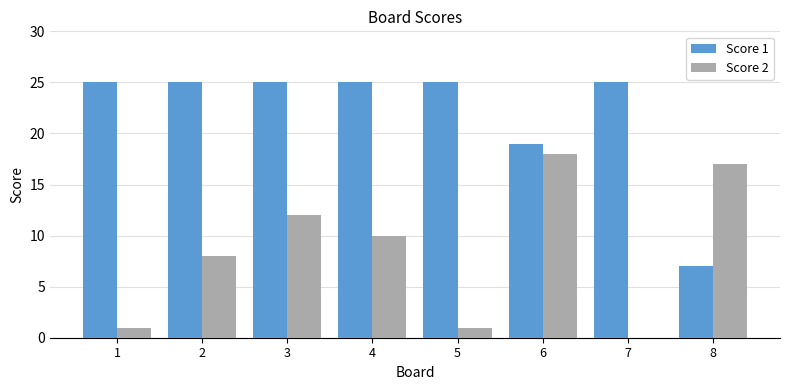

How many groups of bars are there?

8